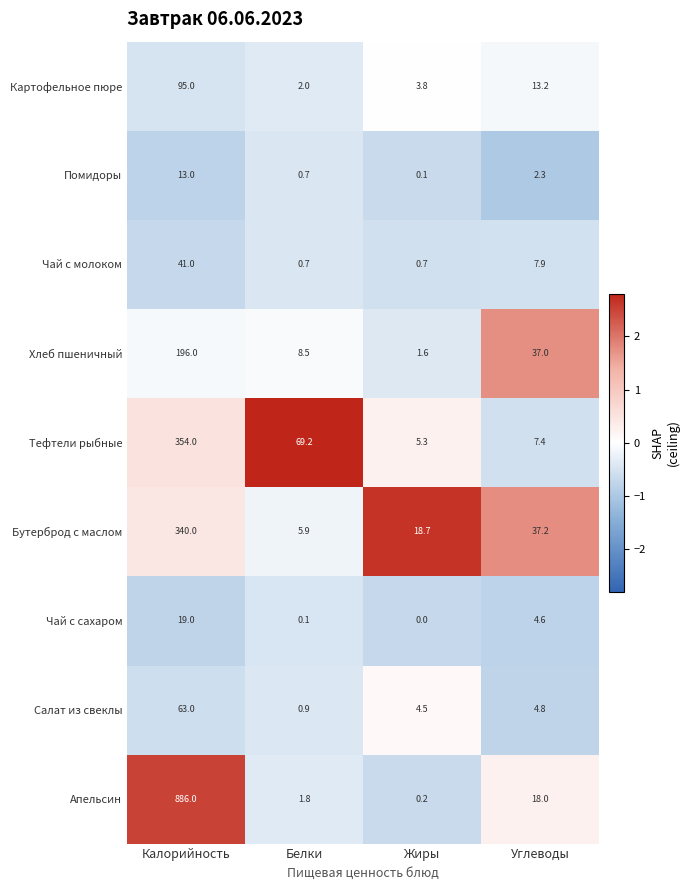

What is the difference between the Апельсин values at Белки and Калорийность?

884.2